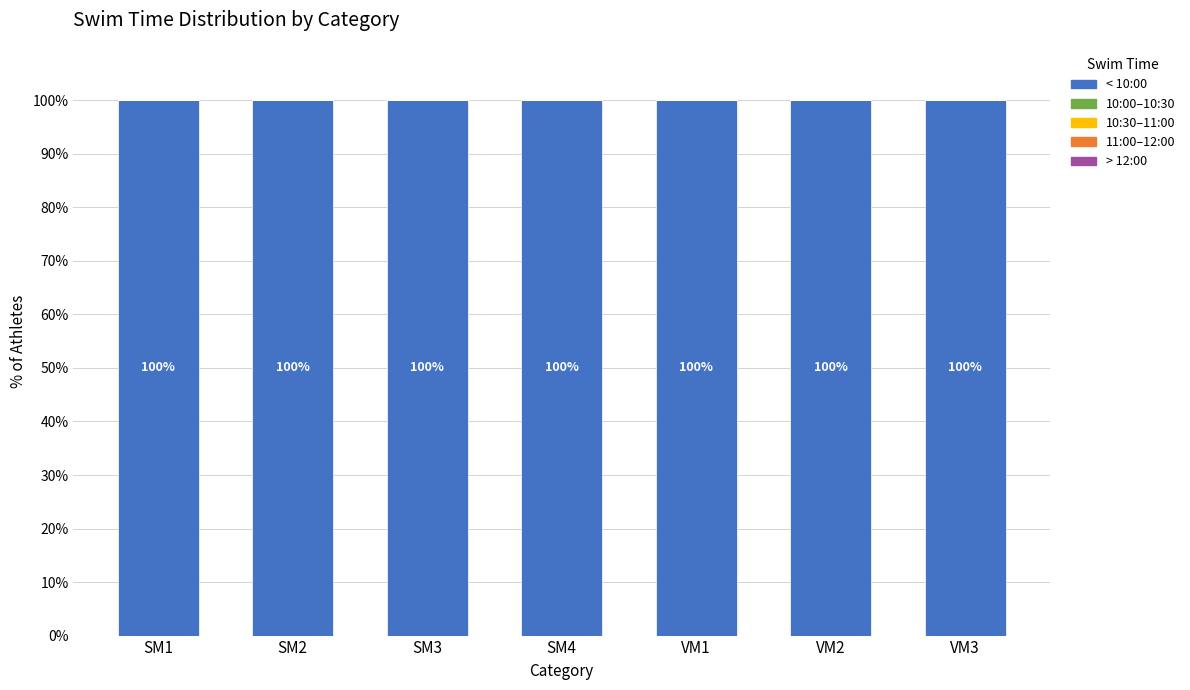

What is the greatest value displayed?

100